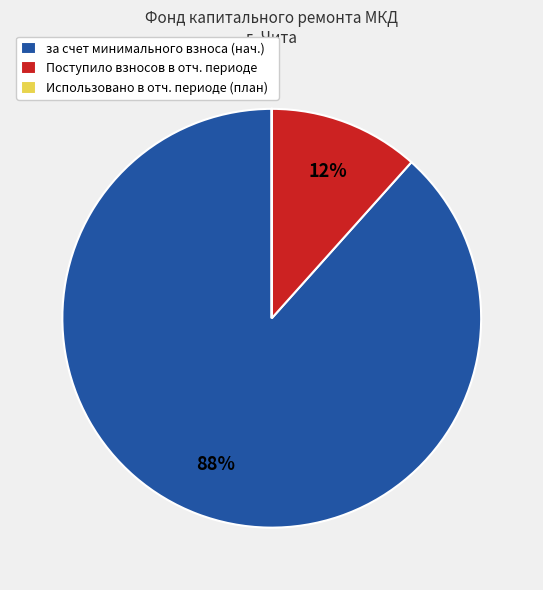

Which slice is the largest?

за счет минимального взноса (нач.)